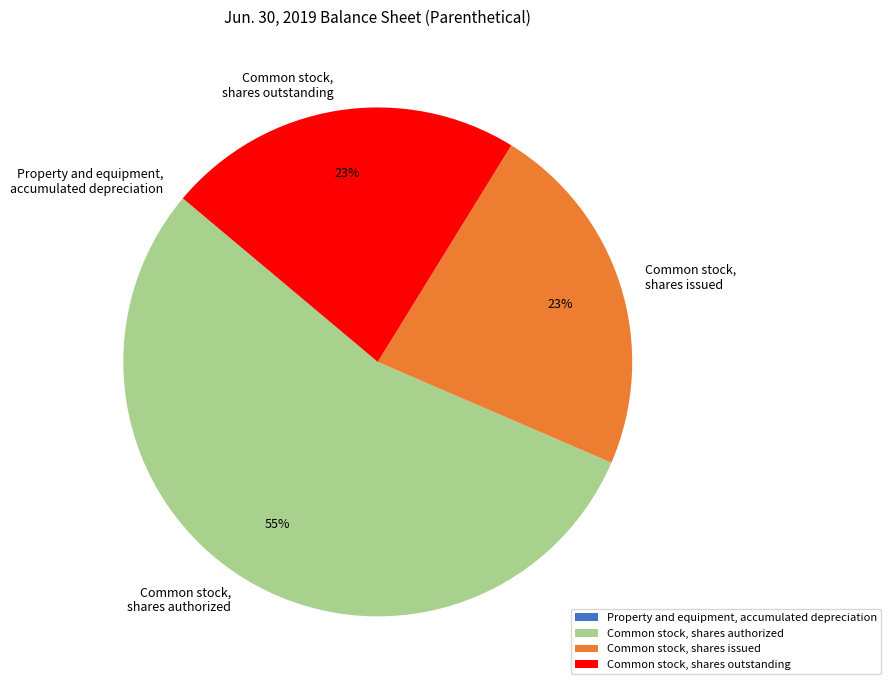

To the nearest percent, what is the difference between the Common stock, shares outstanding and Common stock, shares authorized slice percentages?

32%